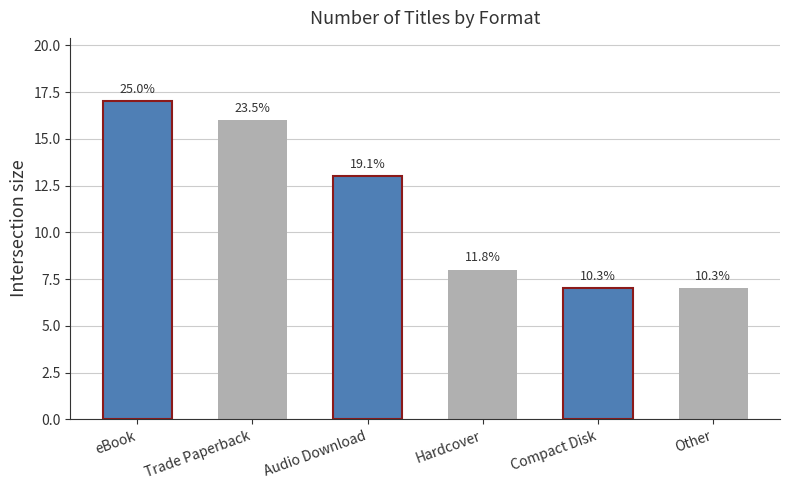

Rank the categories by value from highest to lowest.

eBook, Trade Paperback, Audio Download, Hardcover, Compact Disk, Other